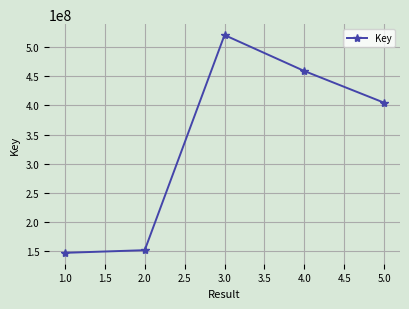

What is the maximum value shown in the chart?

520997279